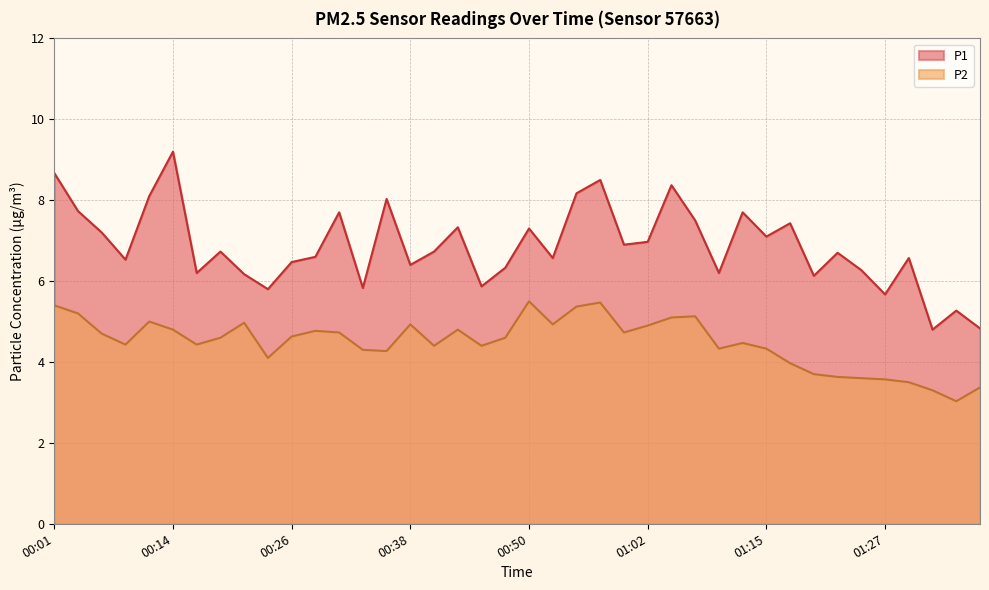

Reading left to right, transcribe all the data shown in this chart.

P1: 00:01=8.7	00:04=7.7	00:06=7.2	00:09=6.5	00:11=8.1	00:14=9.2	00:16=6.2	00:18=6.7	00:21=6.2	00:23=5.8	00:26=6.5	00:28=6.6	00:31=7.7	00:33=5.8	00:35=8.0	00:38=6.4	00:40=6.7	00:43=7.3	00:45=5.9	00:48=6.3	00:50=7.3	00:53=6.6	00:55=8.2	00:57=8.5	01:00=6.9	01:02=7.0	01:05=8.4	01:07=7.5	01:10=6.2	01:12=7.7	01:15=7.1	01:17=7.4	01:19=6.1	01:22=6.7	01:24=6.3	01:27=5.7	01:29=6.6	01:32=4.8	01:34=5.3	01:37=4.8
P2: 00:01=5.4	00:04=5.2	00:06=4.7	00:09=4.4	00:11=5.0	00:14=4.8	00:16=4.4	00:18=4.6	00:21=5.0	00:23=4.1	00:26=4.6	00:28=4.8	00:31=4.7	00:33=4.3	00:35=4.3	00:38=4.9	00:40=4.4	00:43=4.8	00:45=4.4	00:48=4.6	00:50=5.5	00:53=4.9	00:55=5.4	00:57=5.5	01:00=4.7	01:02=4.9	01:05=5.1	01:07=5.1	01:10=4.3	01:12=4.5	01:15=4.3	01:17=4.0	01:19=3.7	01:22=3.6	01:24=3.6	01:27=3.6	01:29=3.5	01:32=3.3	01:34=3.0	01:37=3.4